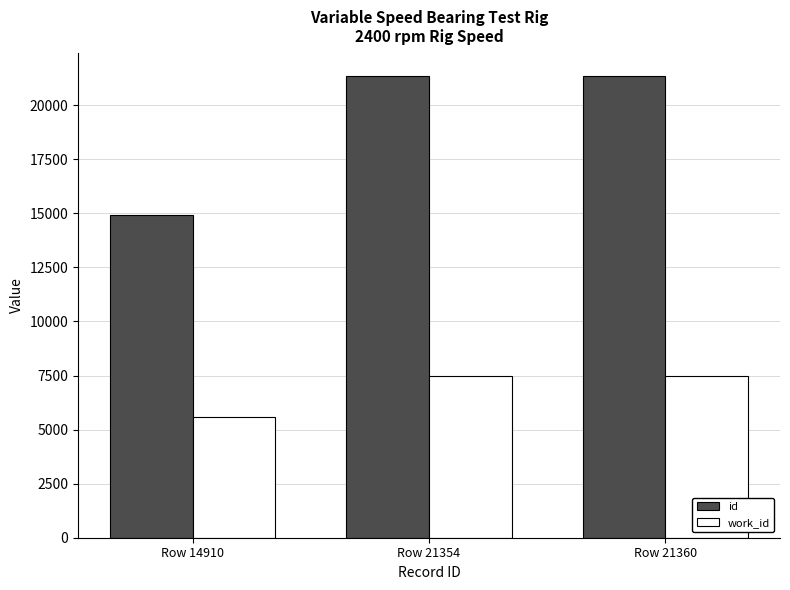

What is the difference between the id values at Row 14910 and Row 21354?

6444